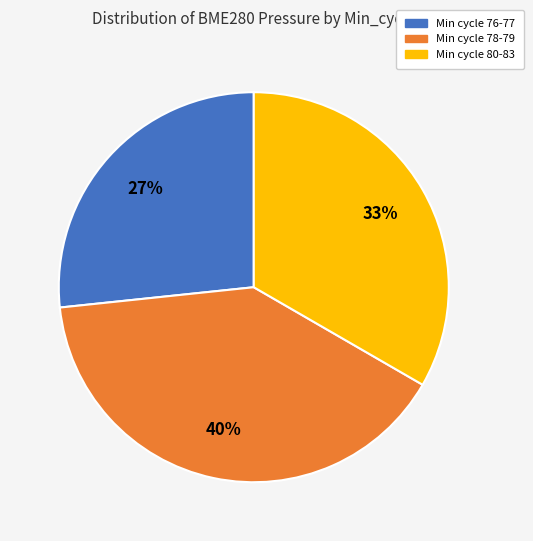

To the nearest percent, what is the average slice percentage?

33%